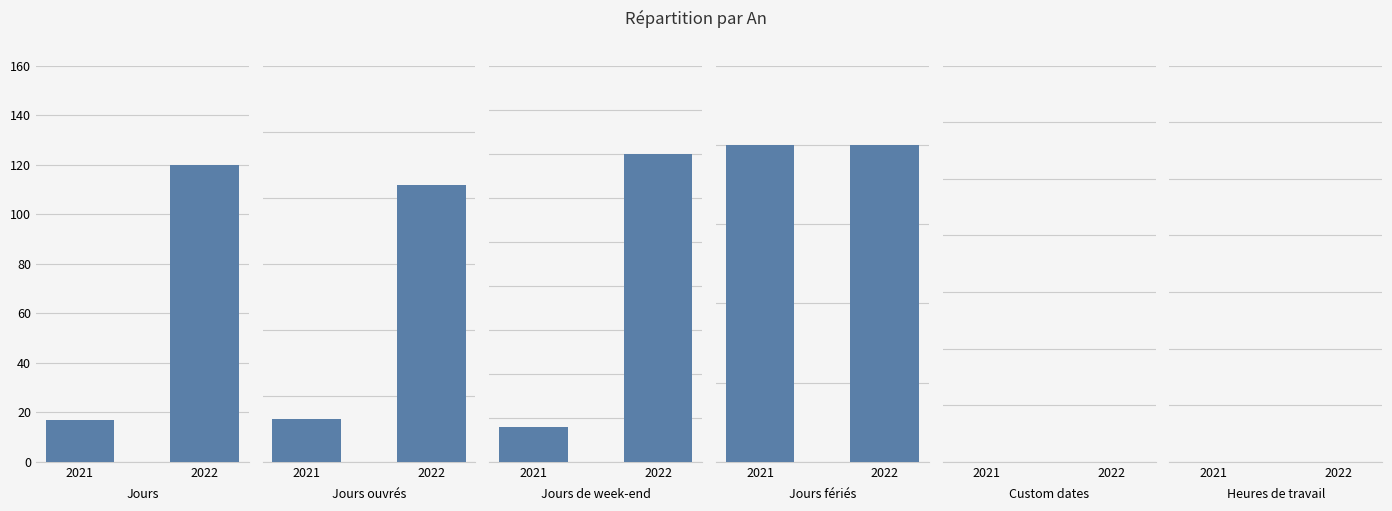

What are all the series names shown in the legend?

Jours, Jours ouvrés, Jours de week-end, Jours fériés, Custom dates, Heures de travail